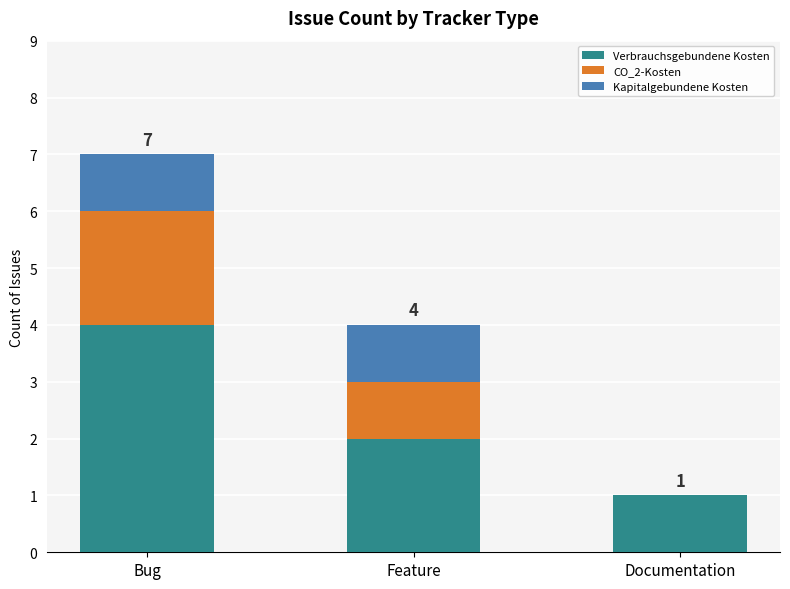

At which category is the sum across all series the highest?

Bug